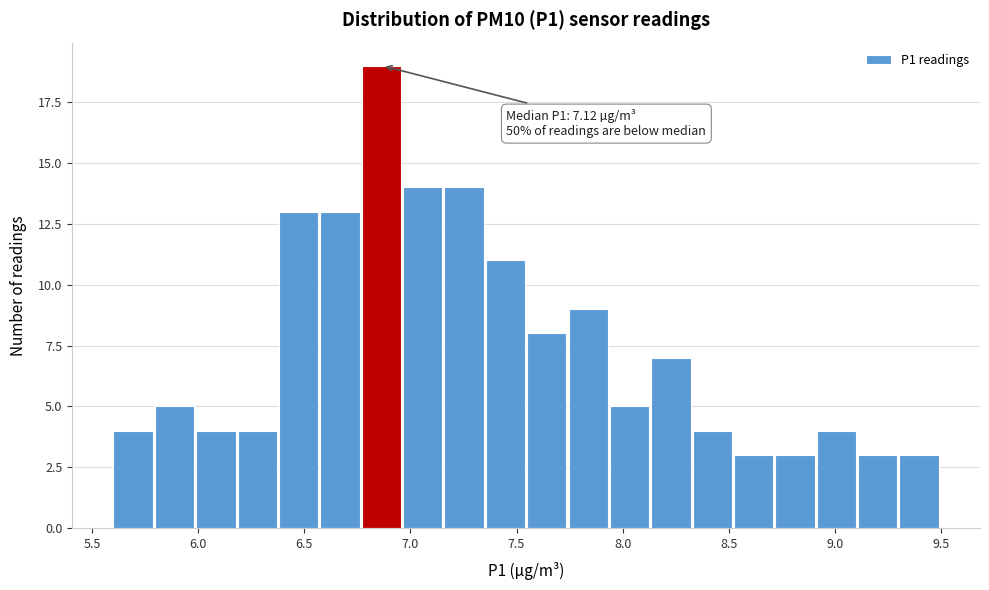

Read against the x-axis, roughly where is the centre of the tallest bar?

6.85